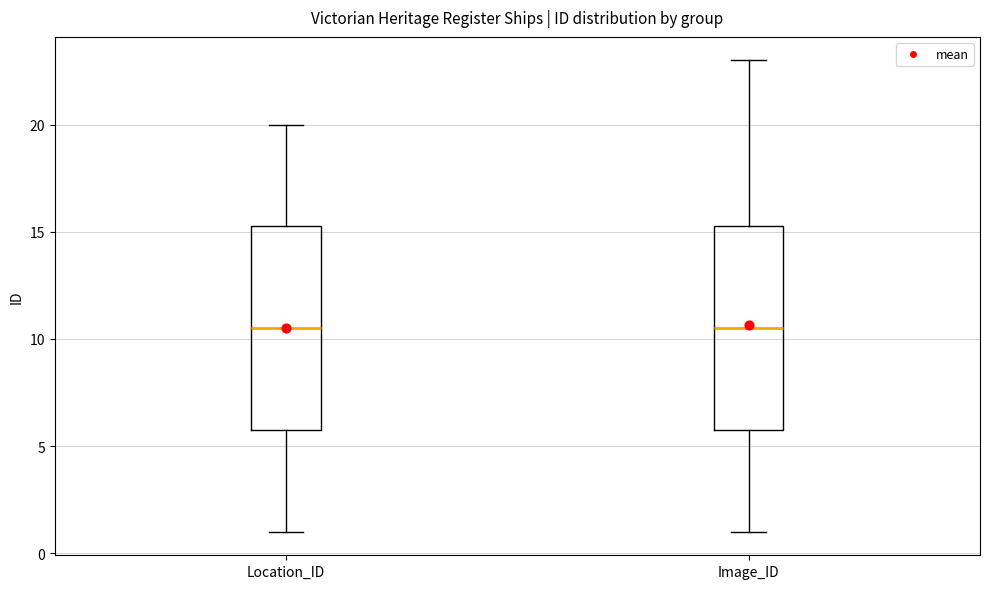

Reading left to right, read every box against the y-axis: the position of its median line, the range the box covers, and the ends of its whiskers. The values are not printed on the chart, so give them approximately, as read against the axis.

Location_ID: median 10.5, box 6.0 to 15.5, whiskers 1.0 to 20.0
Image_ID: median 10.5, box 6.0 to 15.5, whiskers 1.0 to 23.0